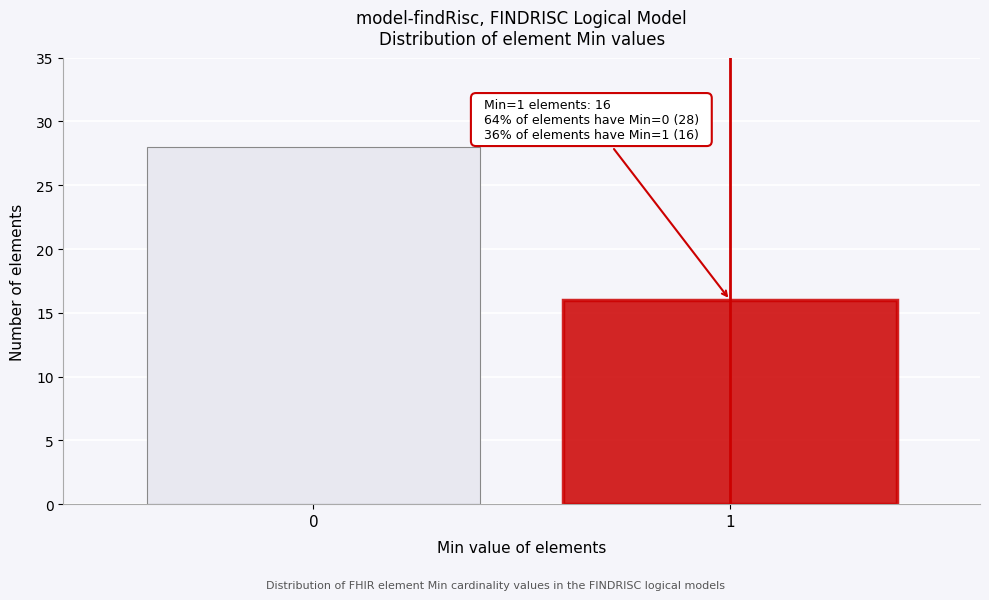

Reading right to left, list all the values displayed in this chart.

1=16	0=28